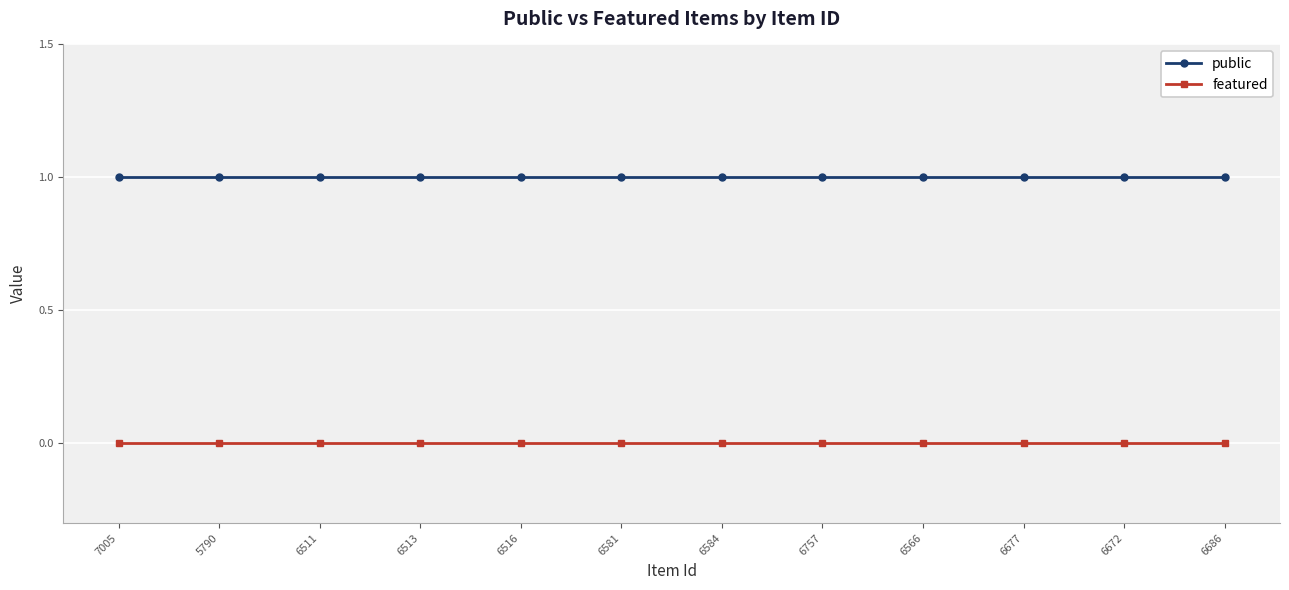

Is the value of featured at 6584 greater than the value of public at 7005?

No